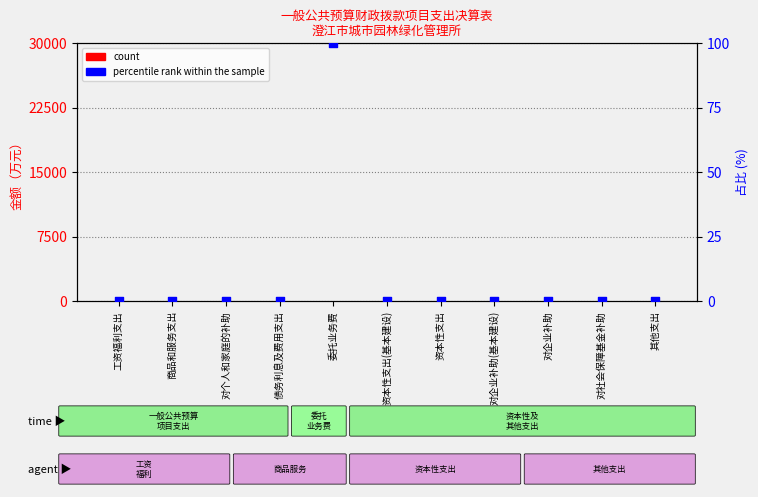

At which category is the sum across all series the highest?

委托业务费